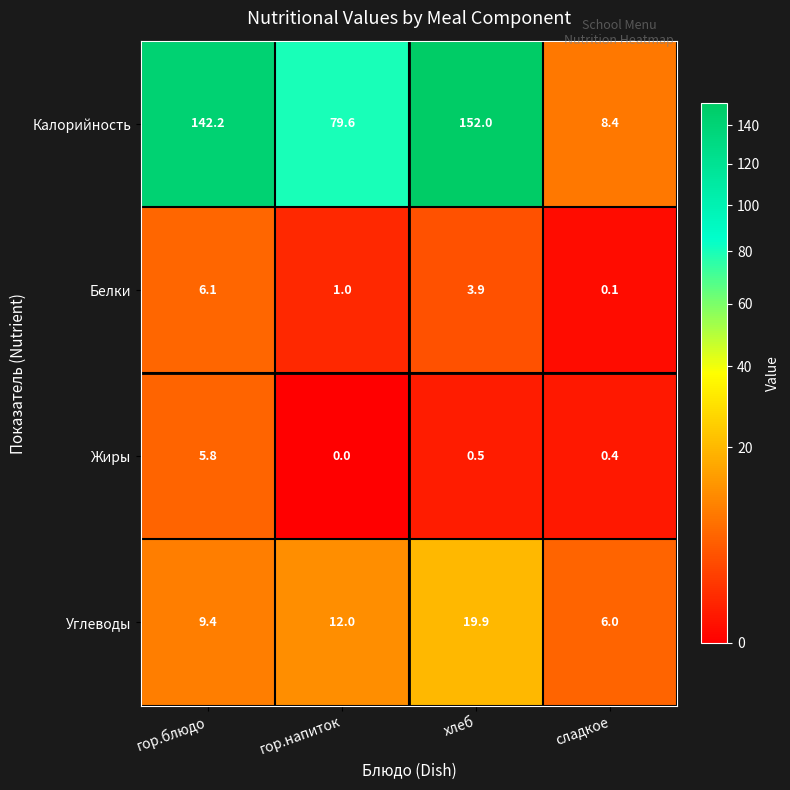

How many values in the Калорийность series are below 142?

2